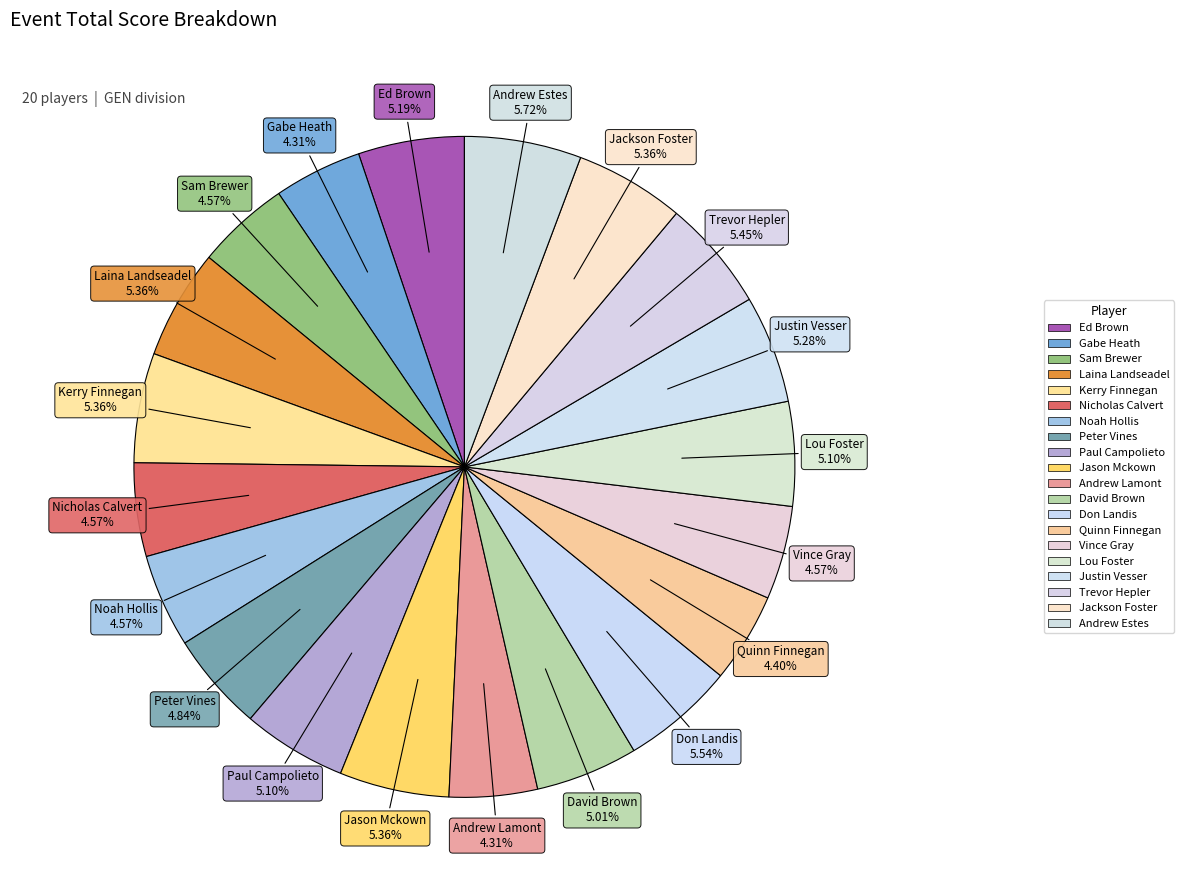

To the nearest percent, what is the difference between the Ed Brown and Gabe Heath slice percentages?

1%